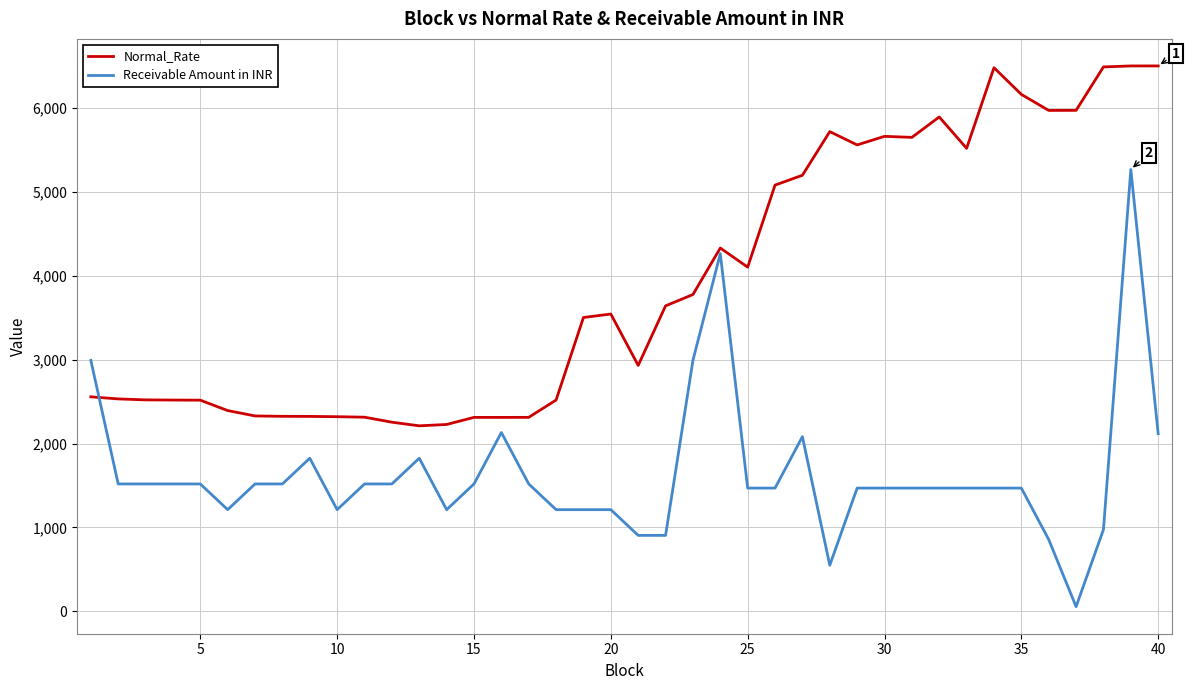

Rank the series by their average value, from highest to lowest.

Normal_Rate, Receivable Amount in INR